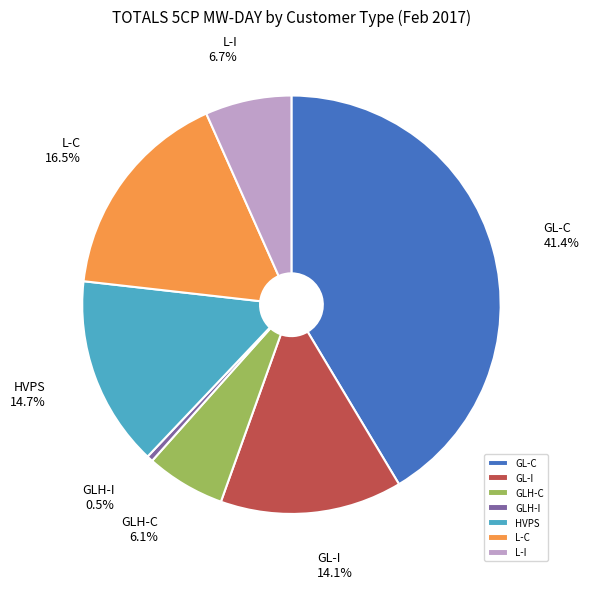

Which category has the biggest portion of the pie?

GL-C